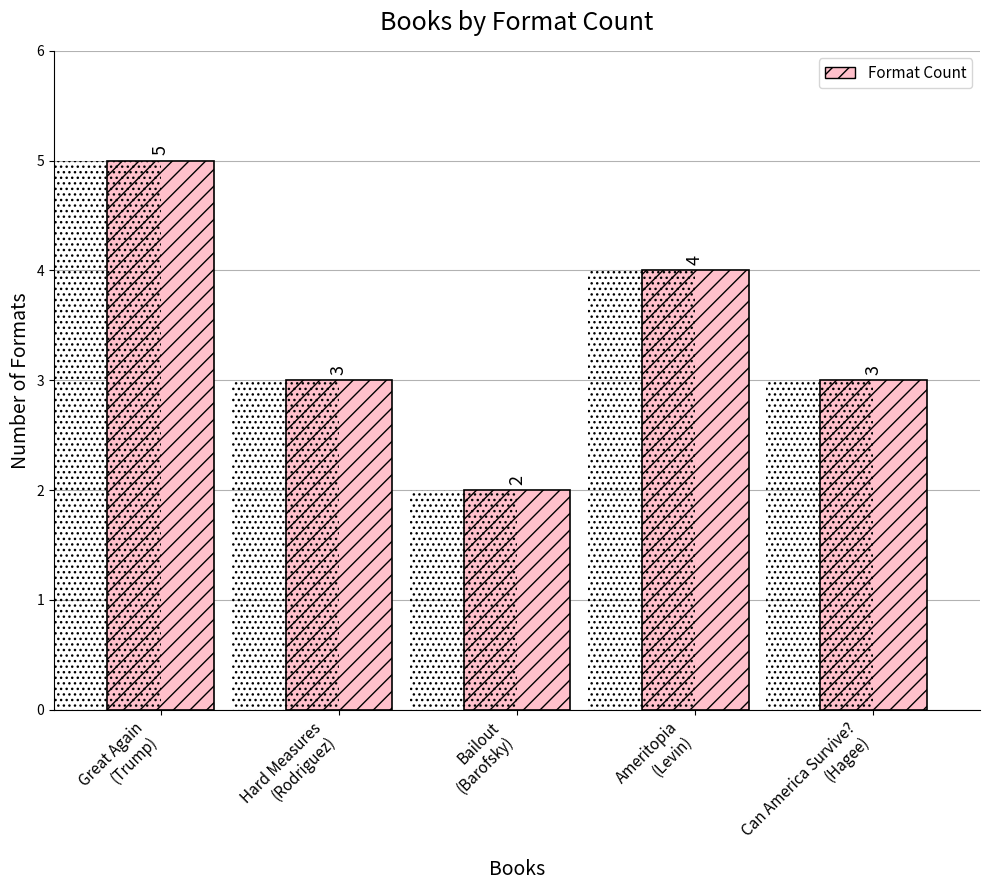

Rank the categories by value from lowest to highest.

Bailout
(Barofsky), Hard Measures
(Rodriguez), Can America Survive?
(Hagee), Ameritopia
(Levin), Great Again
(Trump)